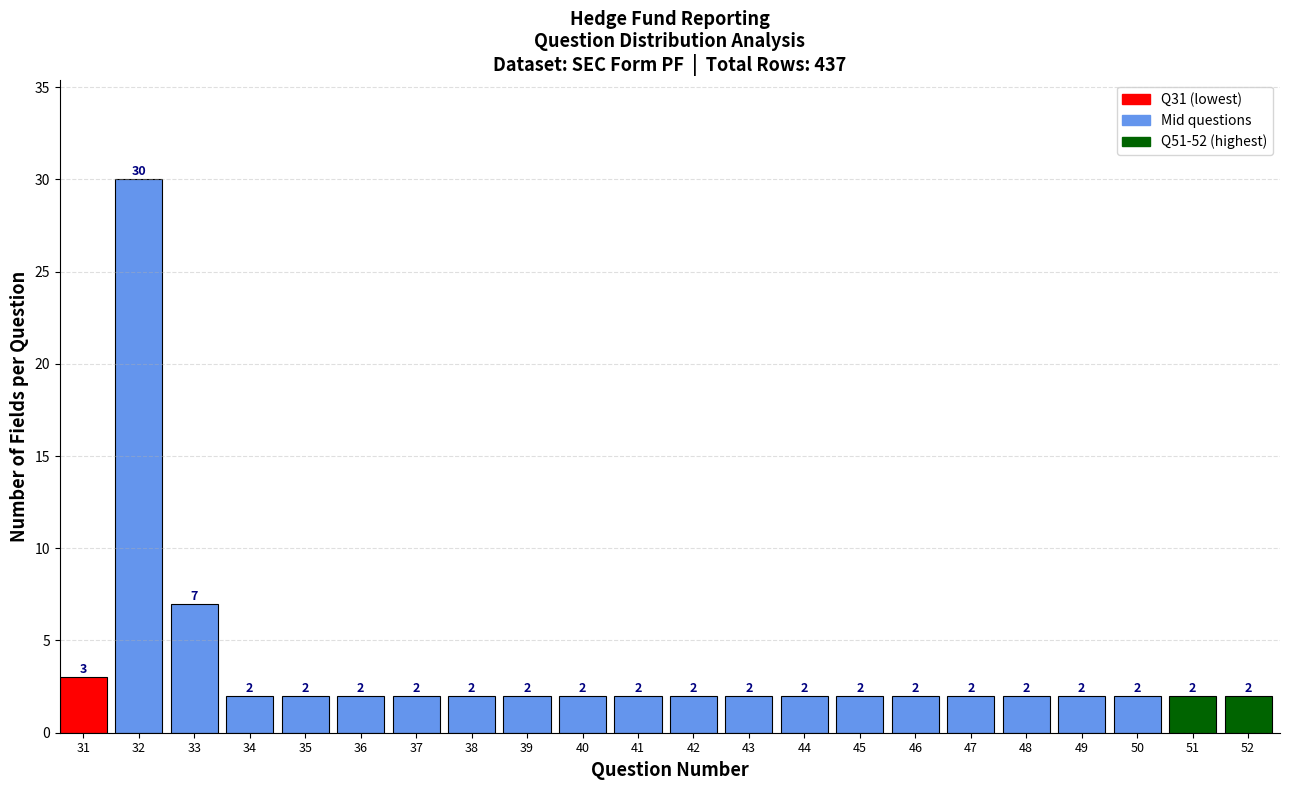

Reading left to right, list all the values displayed in this chart.

31=3	32=30	33=7	34=2	35=2	36=2	37=2	38=2	39=2	40=2	41=2	42=2	43=2	44=2	45=2	46=2	47=2	48=2	49=2	50=2	51=2	52=2